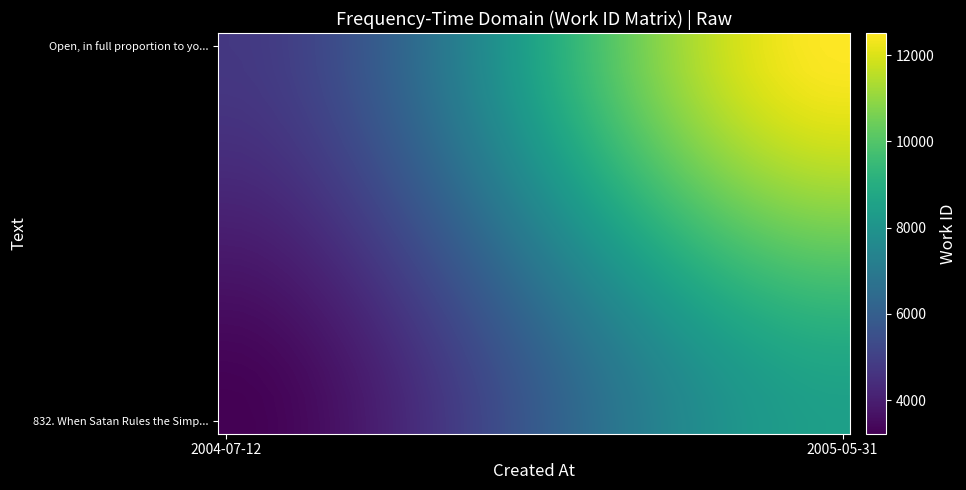

At how many categories does at least one series exceed 6302?

28